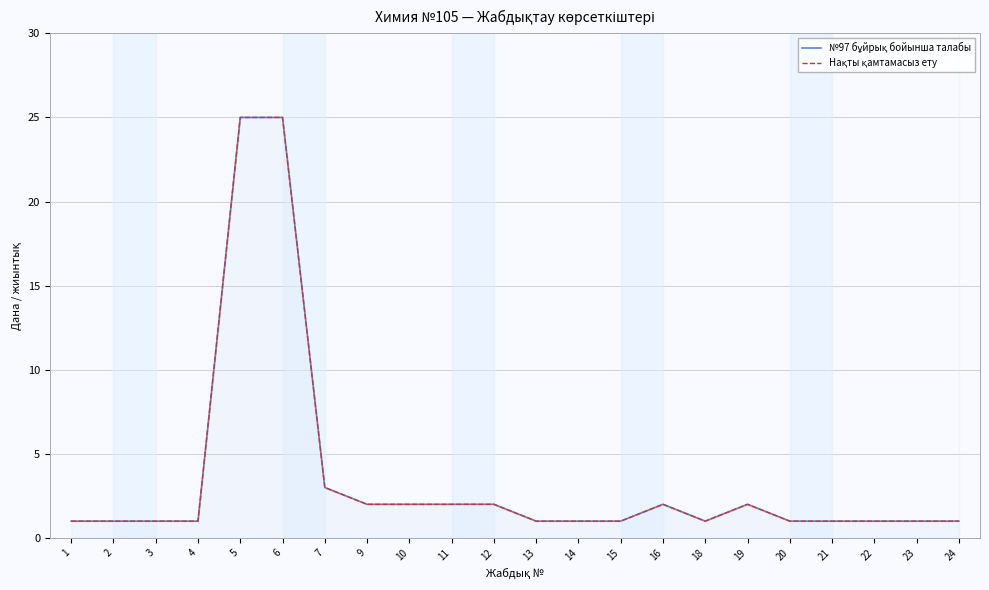

What are all the series names shown in the legend?

№97 бұйрық бойынша талабы, Нақты қамтамасыз ету